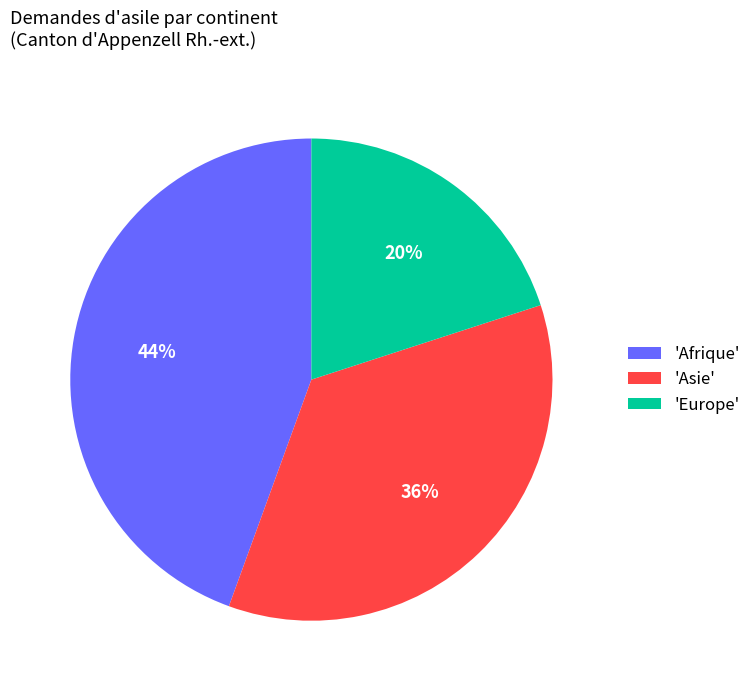

Do 'Afrique' and 'Europe' together represent more than half of the pie?

Yes